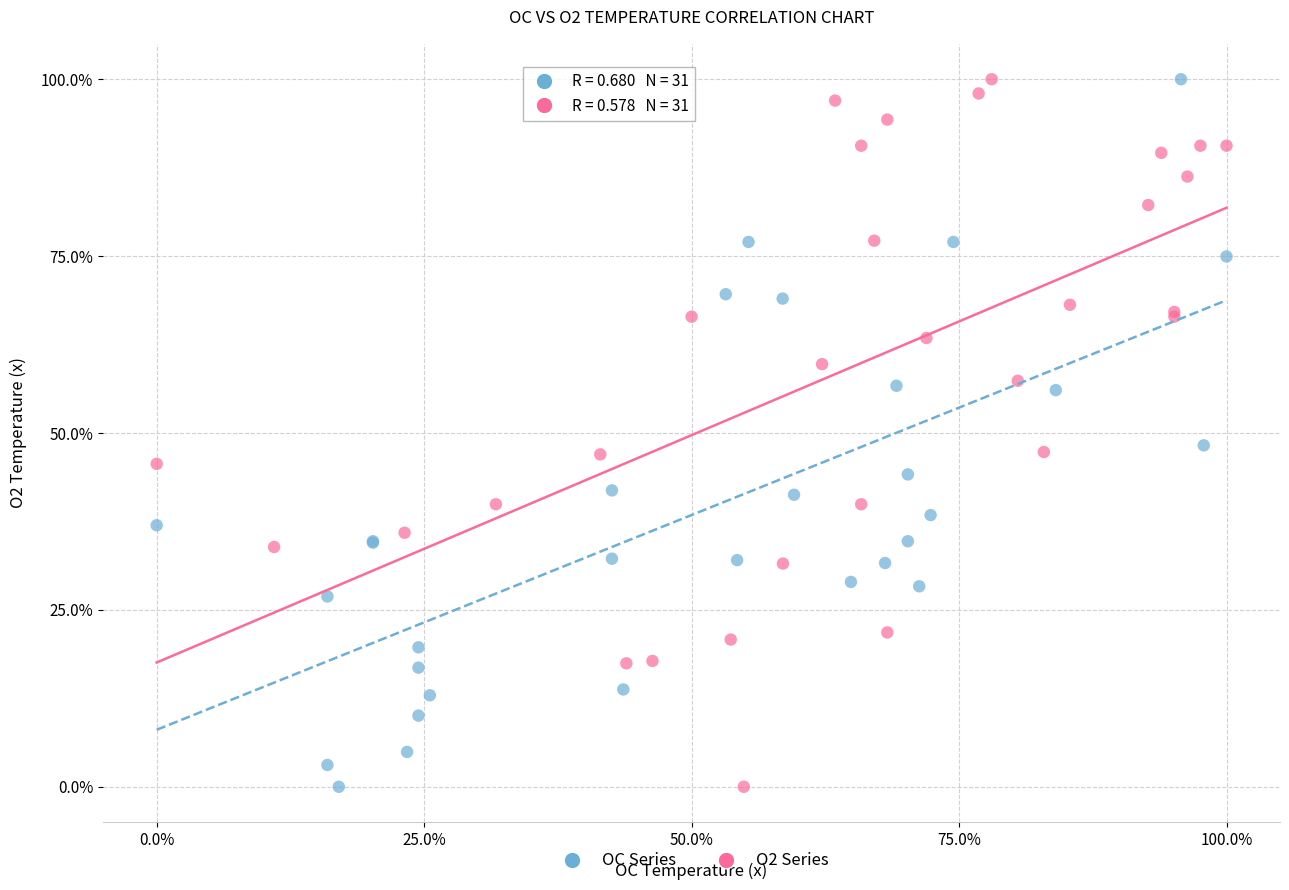

What are all the series names shown in the legend?

OC Series, O2 Series